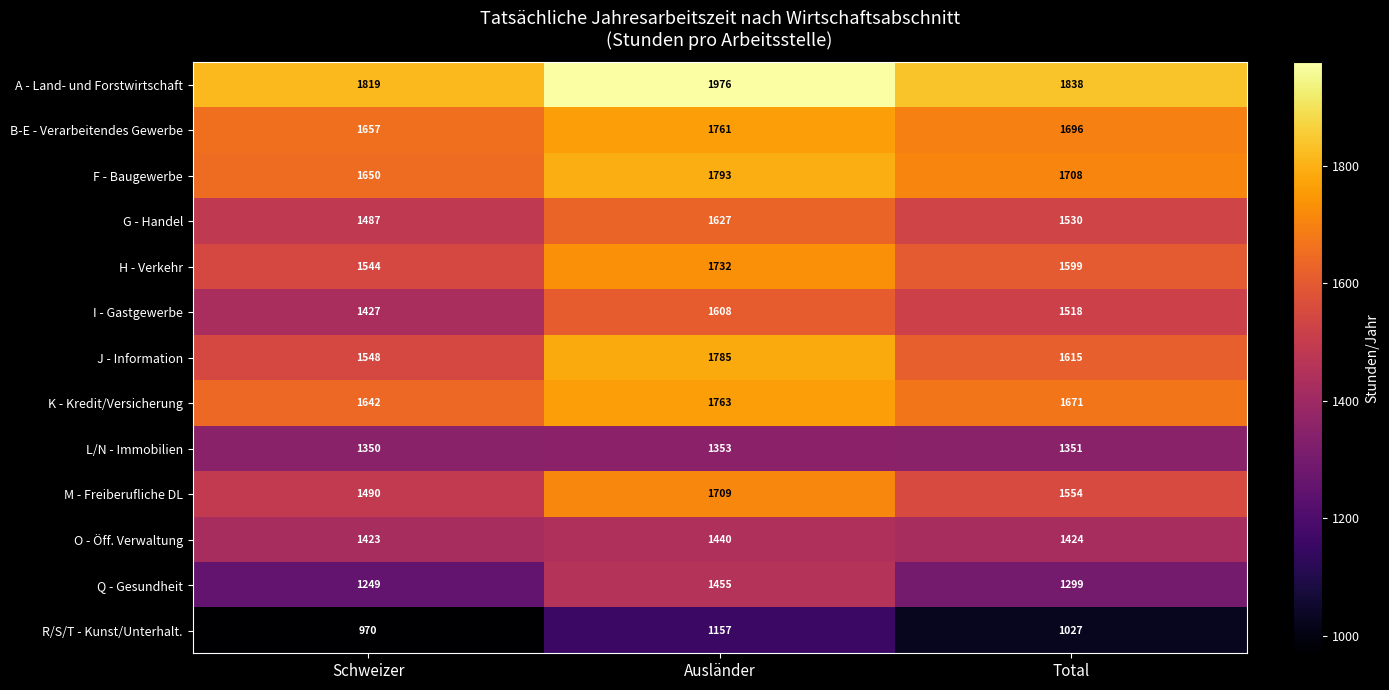

At how many categories does at least one series exceed 1573?

3